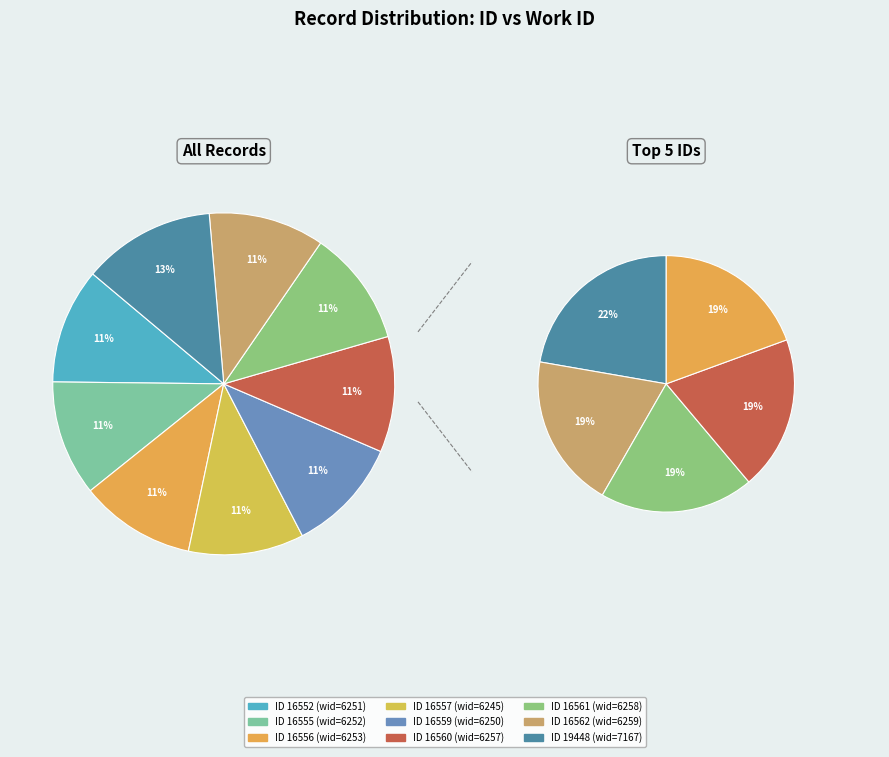

Count the number of slices in the pie.

9